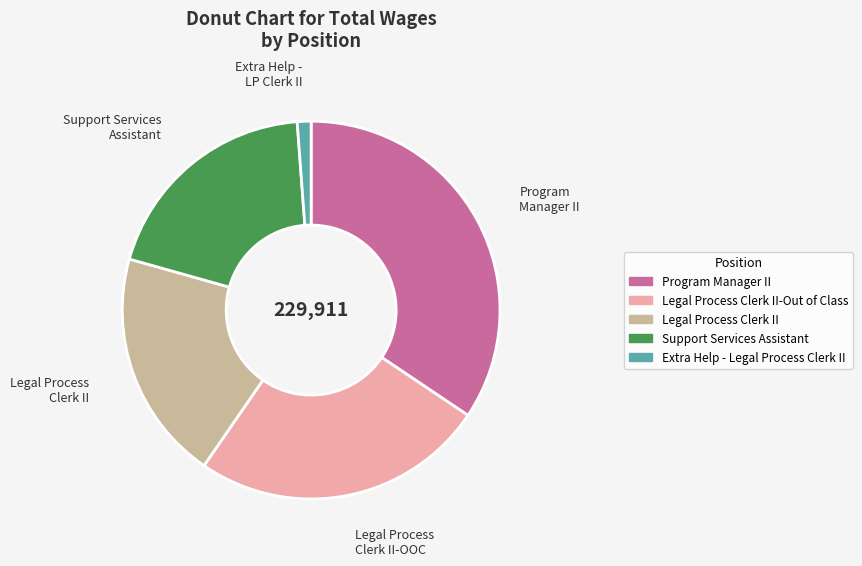

Between Extra Help - Legal Process Clerk II and Program Manager II, which is larger?

Program Manager II